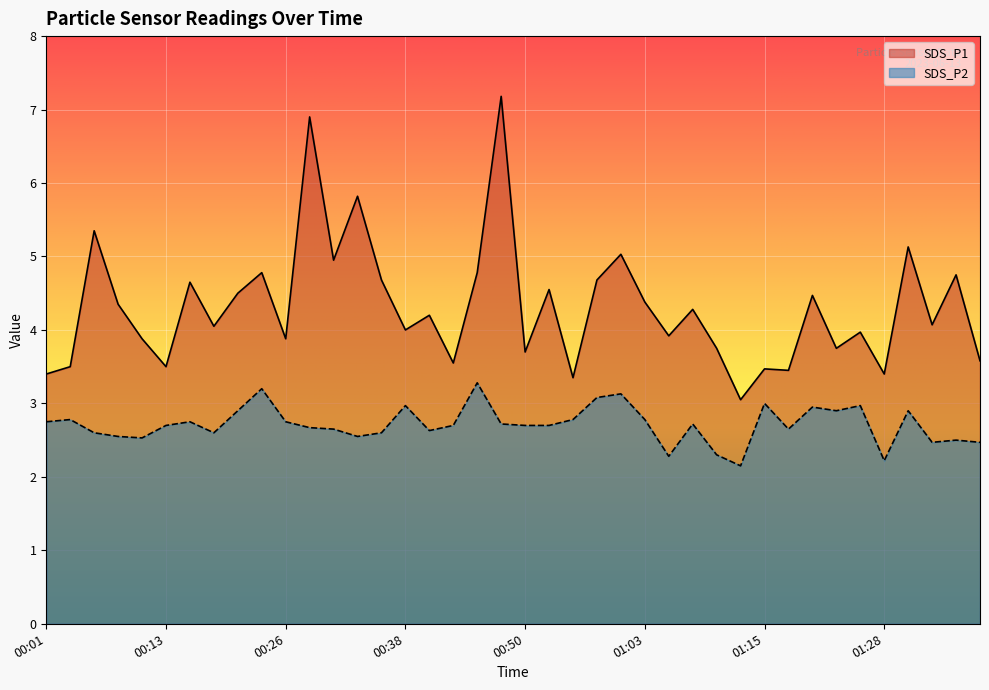

How many lines are shown in the chart?

2